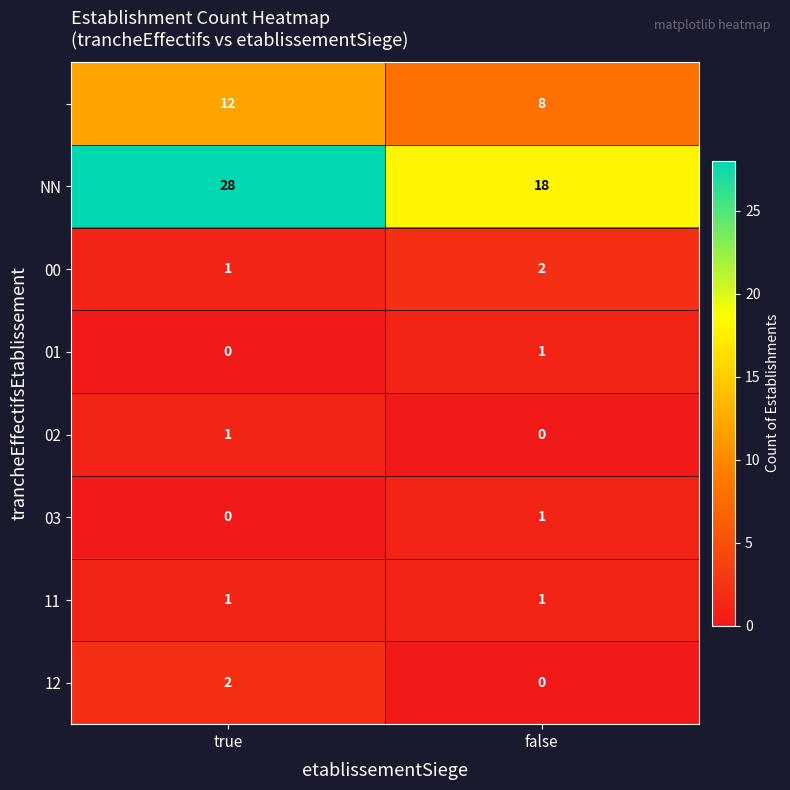

At which category does the chart reach its peak across all series?

true